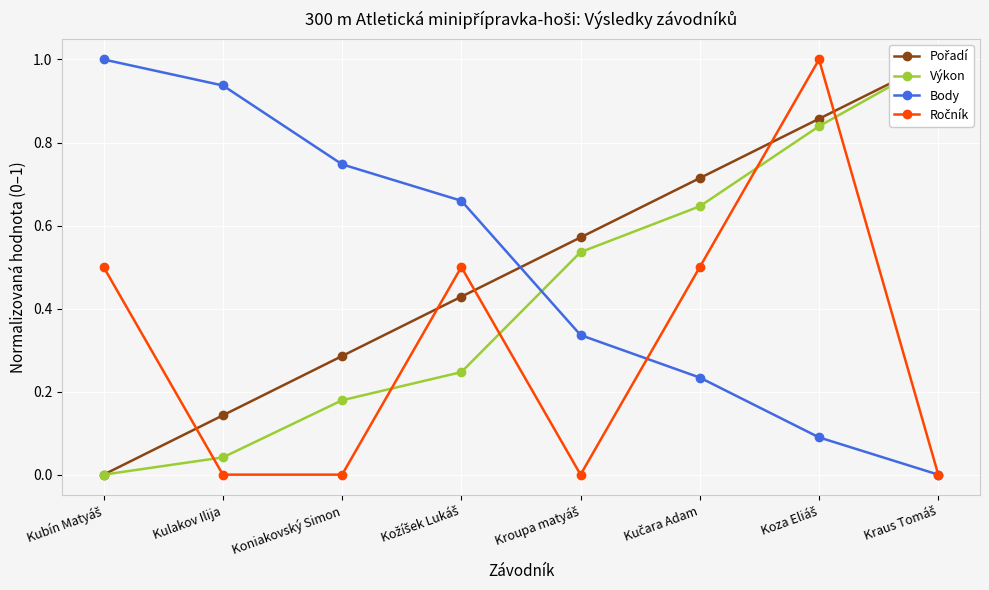

Reading left to right, list all the values displayed in this chart.

Pořadí: Kubín Matyáš=0.0	Kulakov Ilija=0.1	Koniakovský Simon=0.3	Kožíšek Lukáš=0.4	Kroupa matyáš=0.6	Kučara Adam=0.7	Koza Eliáš=0.9	Kraus Tomáš=1.0
Výkon: Kubín Matyáš=0.0	Kulakov Ilija=0.0	Koniakovský Simon=0.2	Kožíšek Lukáš=0.2	Kroupa matyáš=0.5	Kučara Adam=0.6	Koza Eliáš=0.8	Kraus Tomáš=1.0
Body: Kubín Matyáš=1.0	Kulakov Ilija=0.9	Koniakovský Simon=0.7	Kožíšek Lukáš=0.7	Kroupa matyáš=0.3	Kučara Adam=0.2	Koza Eliáš=0.1	Kraus Tomáš=0.0
Ročník: Kubín Matyáš=0.5	Kulakov Ilija=0.0	Koniakovský Simon=0.0	Kožíšek Lukáš=0.5	Kroupa matyáš=0.0	Kučara Adam=0.5	Koza Eliáš=1.0	Kraus Tomáš=0.0